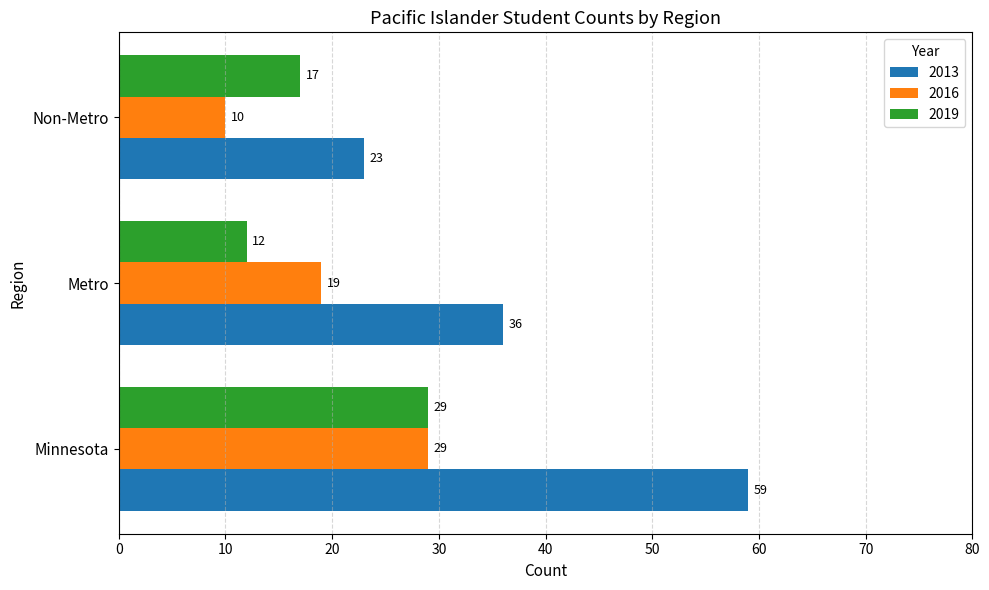

Count the number of categories in the chart.

3